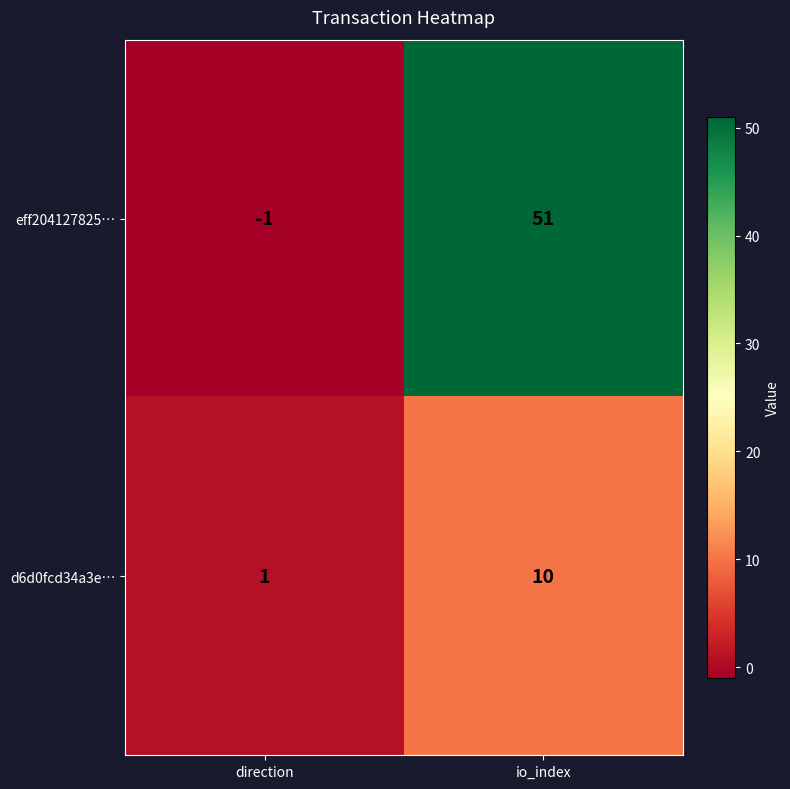

What is the difference between the maximum and minimum values in the eff204127825… series?

52